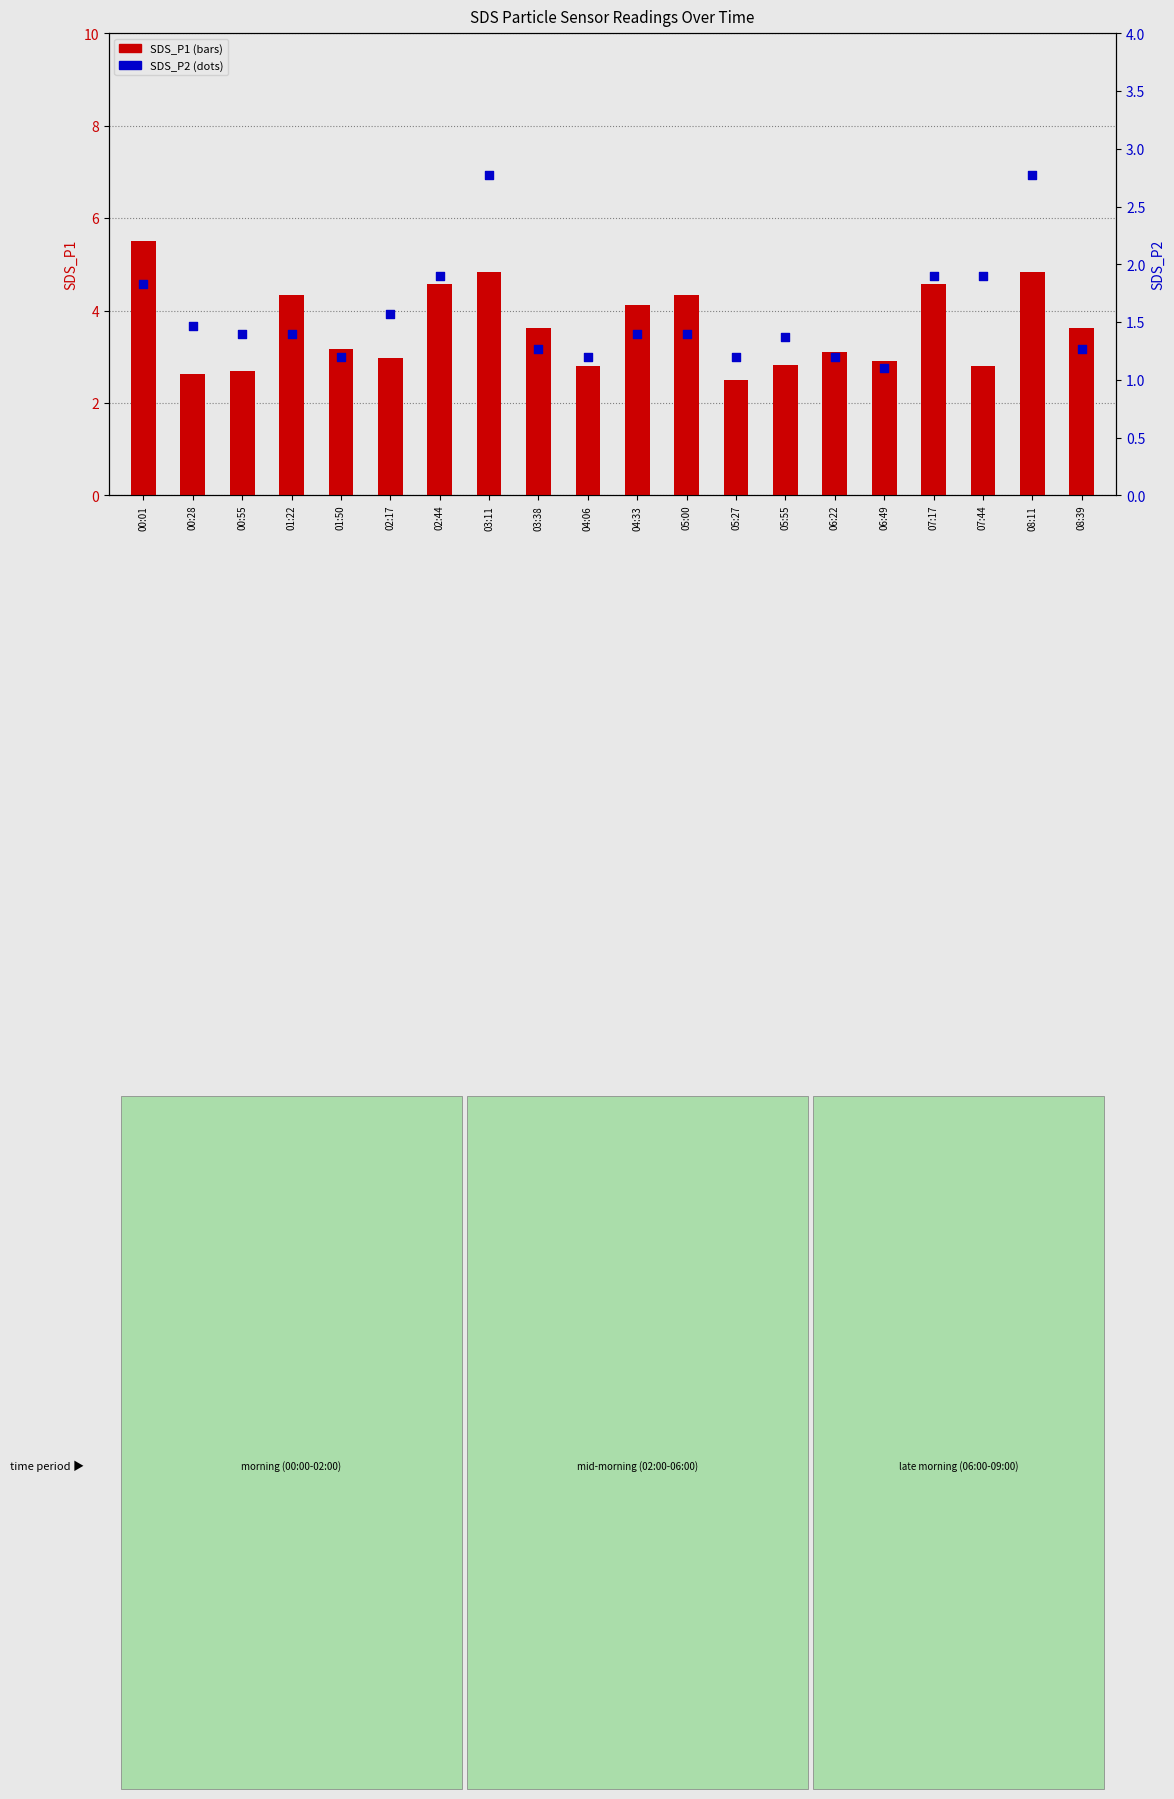

At which category is the sum across all series the highest?

03:11